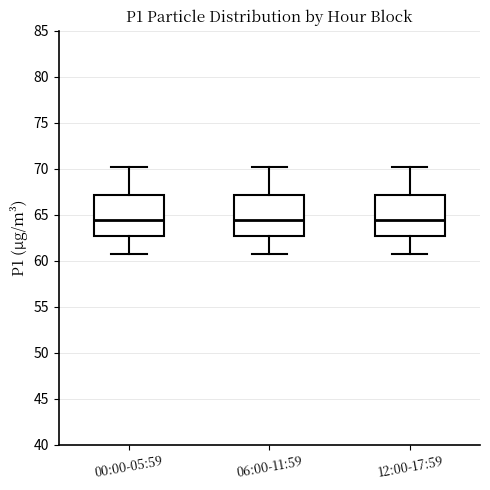

Reading left to right, read every box against the y-axis: the position of its median line, the range the box covers, and the ends of its whiskers. The values are not printed on the chart, so give them approximately, as read against the axis.

00:00-05:59: median 64.5, box 62.5 to 67.0, whiskers 60.5 to 70.0
06:00-11:59: median 64.5, box 62.5 to 67.0, whiskers 60.5 to 70.0
12:00-17:59: median 64.5, box 62.5 to 67.0, whiskers 60.5 to 70.0